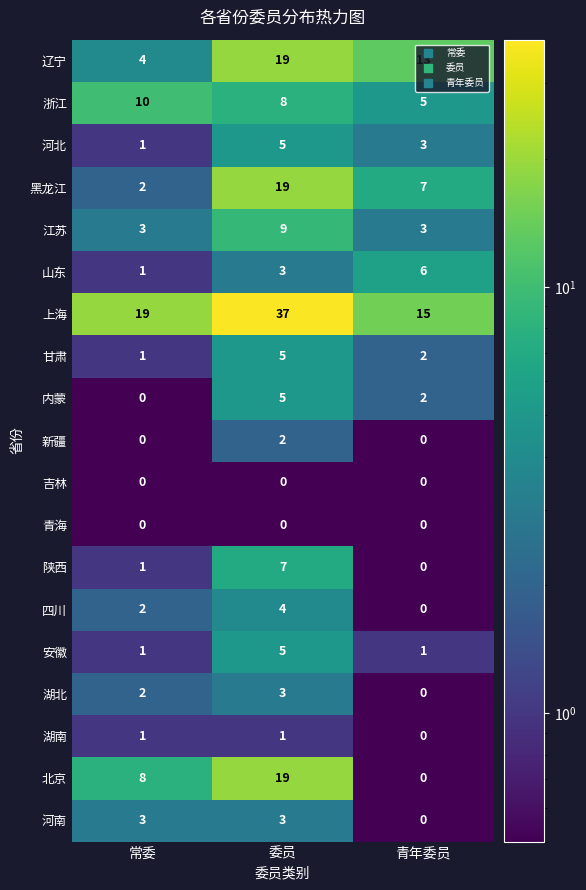

How many distinct data groups are displayed?

19